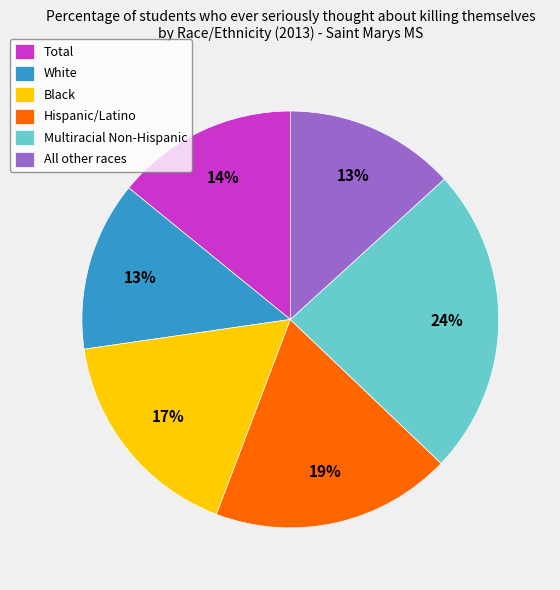

Is there any slice that represents more than half of the pie?

No